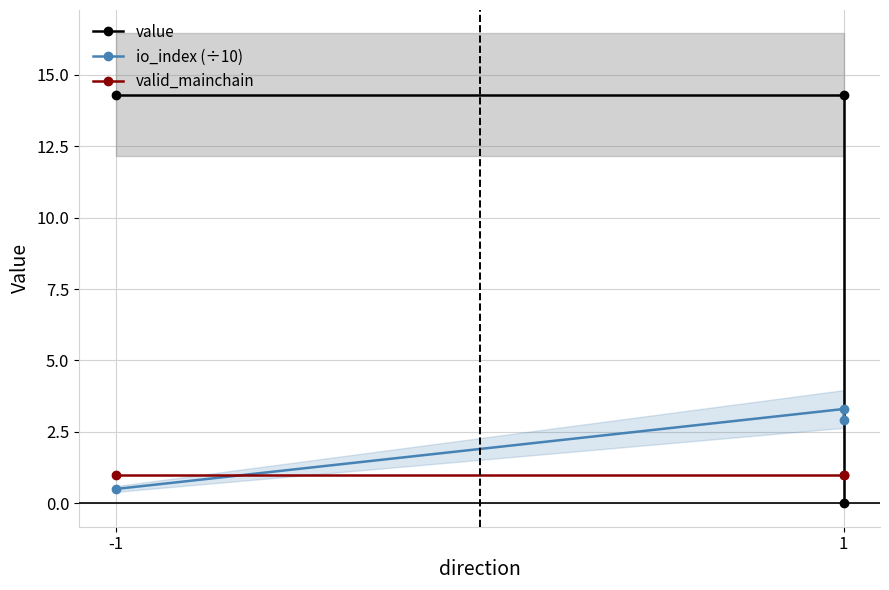

At which label does value first exceed 14?

-1